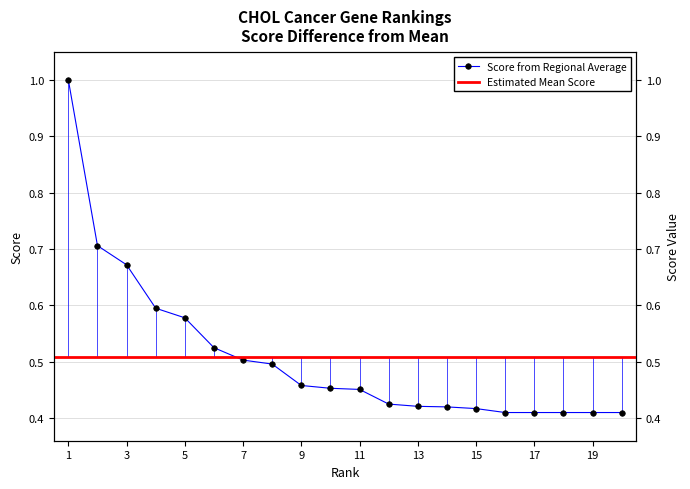

List the labels in order of value, largest first.

1, 2, 3, 4, 5, 6, 7, 8, 9, 10, 11, 12, 13, 14, 15, 16, 17, 18, 19, 20